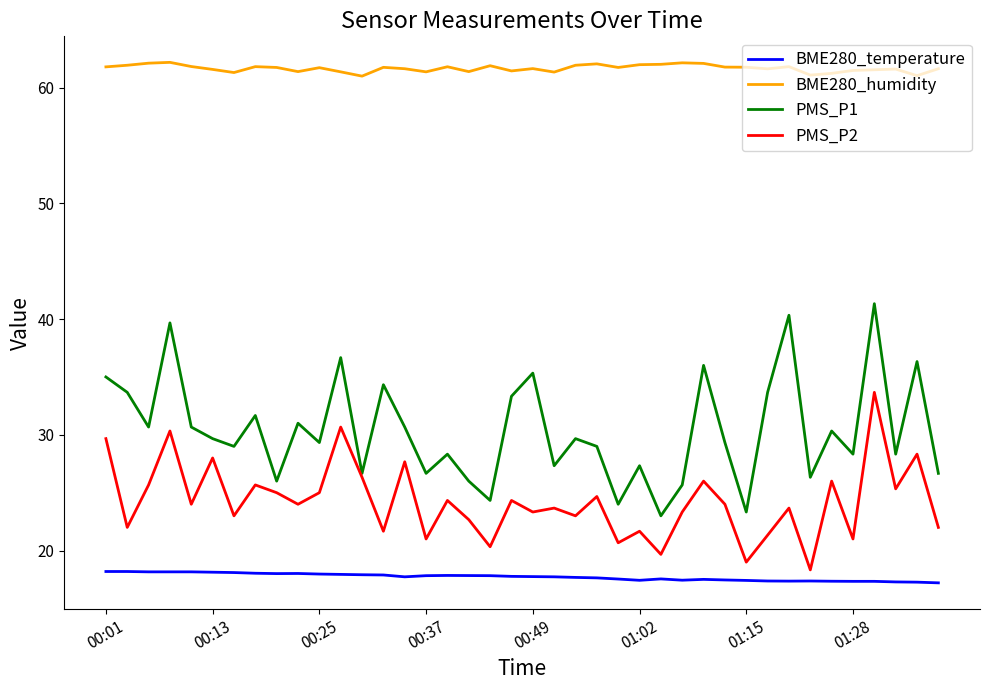

Which series has the largest total across all categories?

BME280_humidity